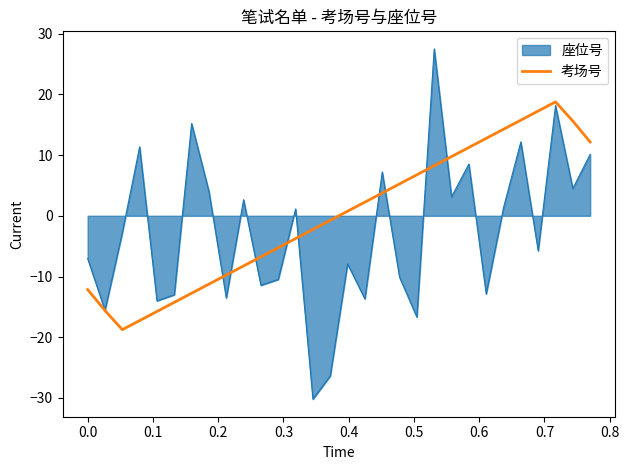

Which series has the largest range (max minus min)?

座位号